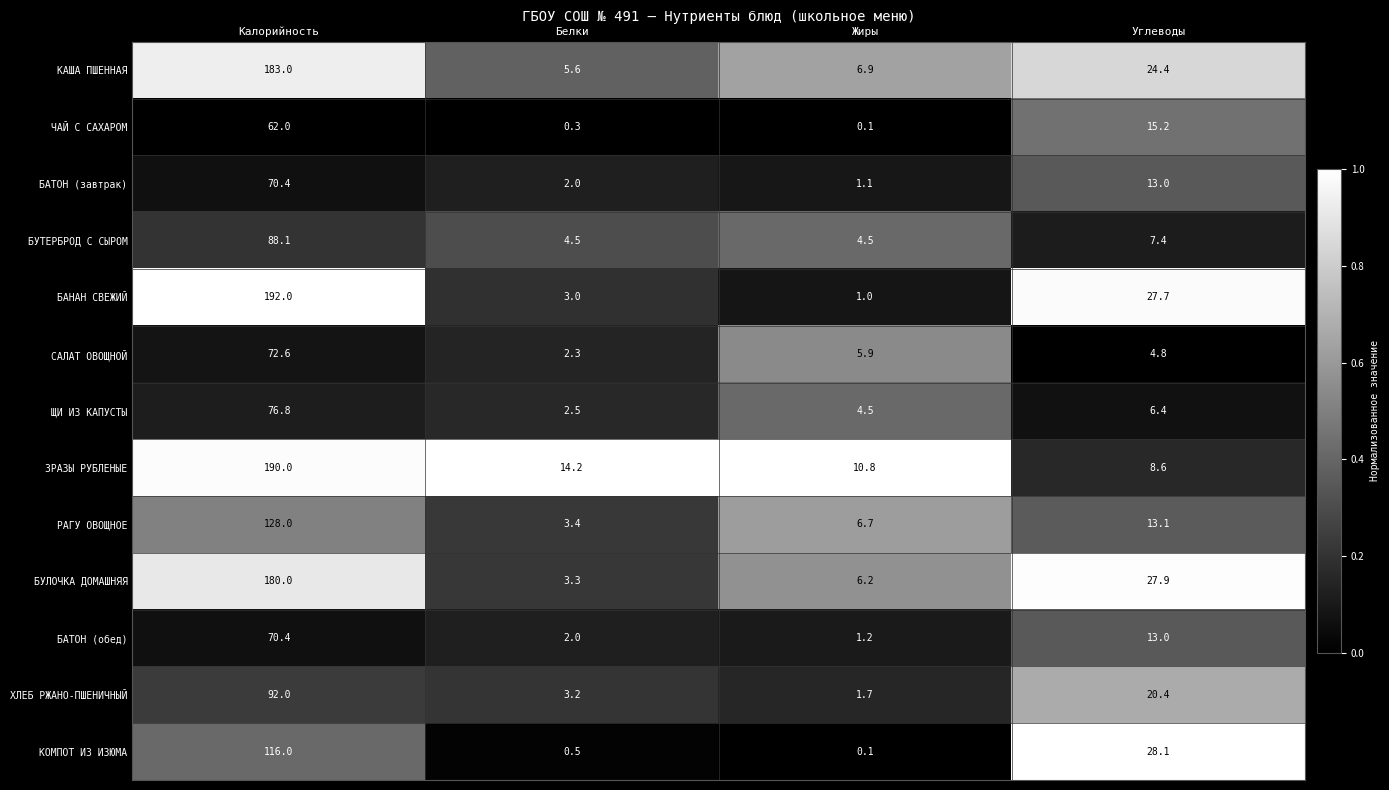

What is the total value across all series at Белки?

46.8